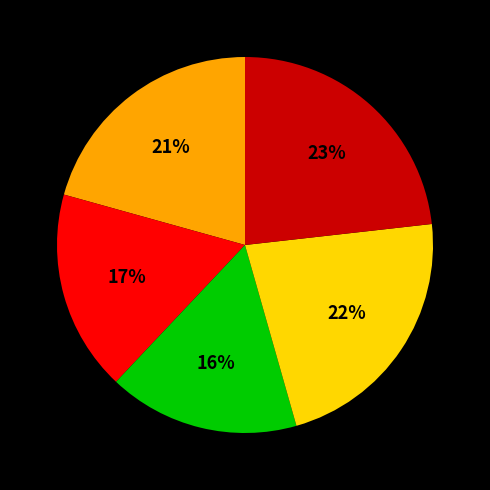

Does any single category account for the majority?

No